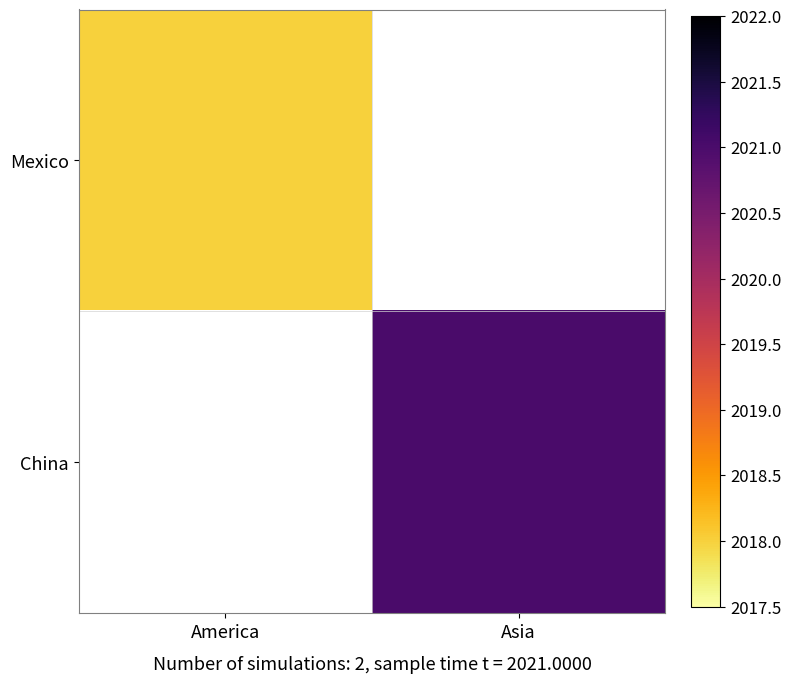

List the series in order of their peak value, lowest first.

Mexico, China